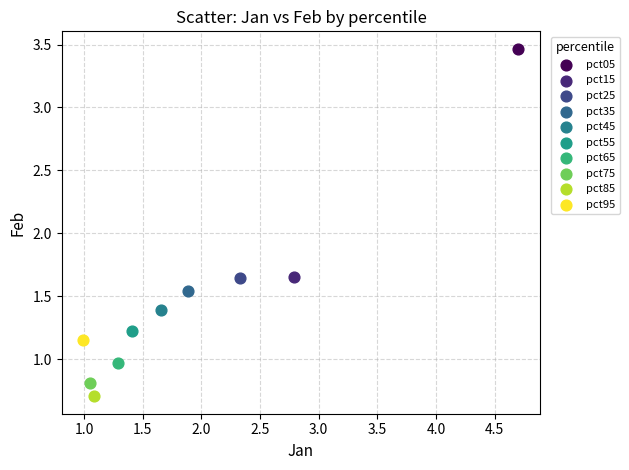

Which series reaches the maximum Y coordinate?

pct05